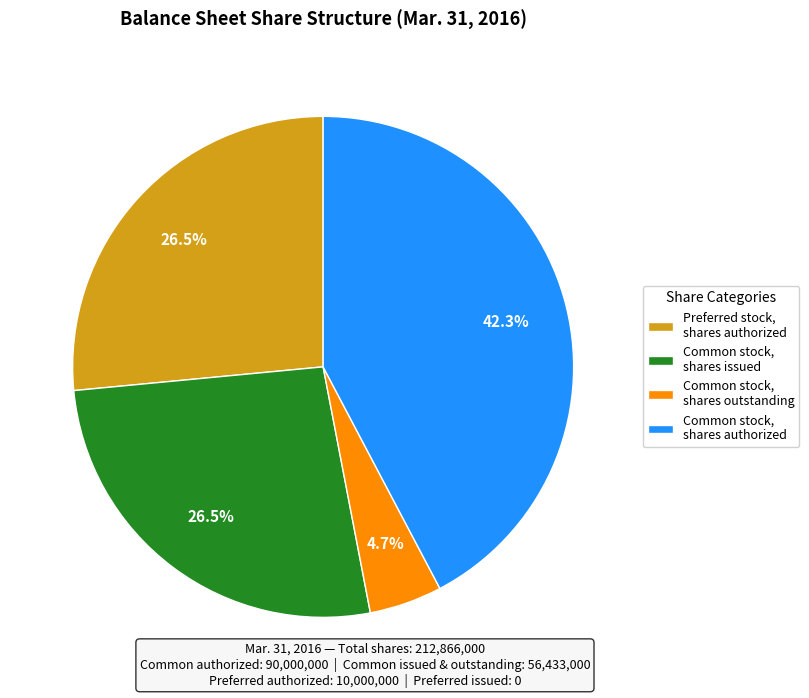

How much of the chart is everything except Common stock, shares authorized?

57.7%